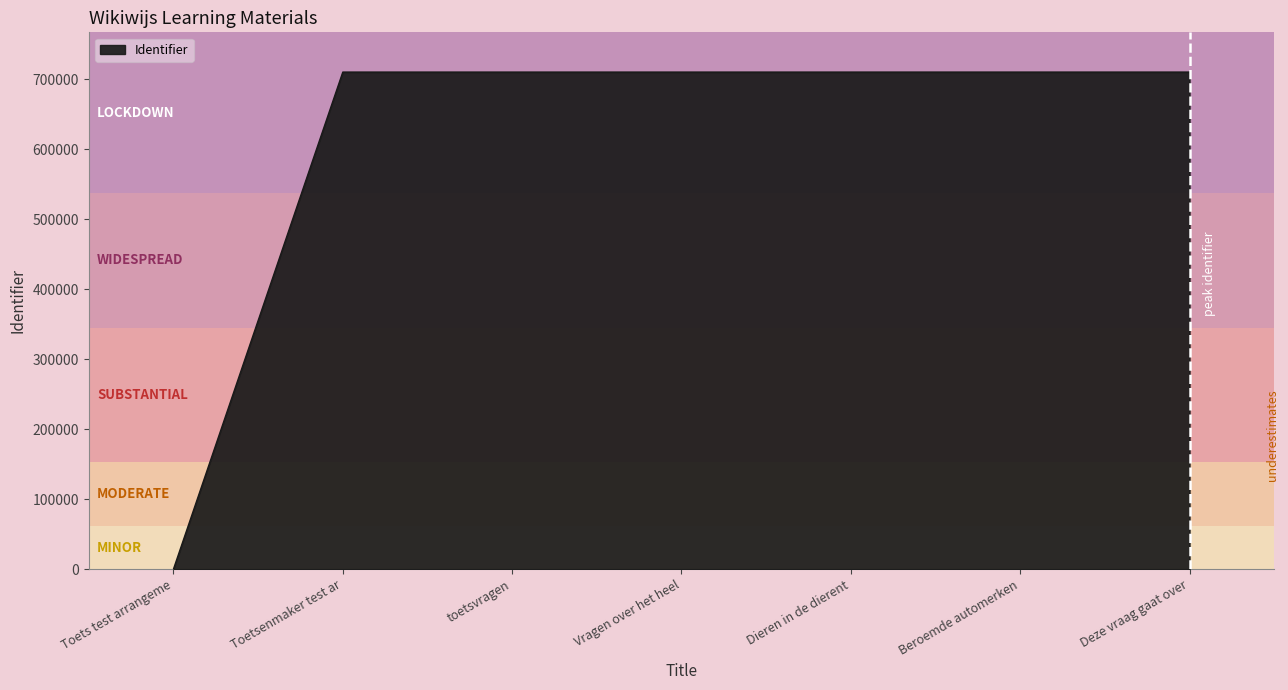

At which category does the chart reach its minimum across all series?

Toets test arrangeme